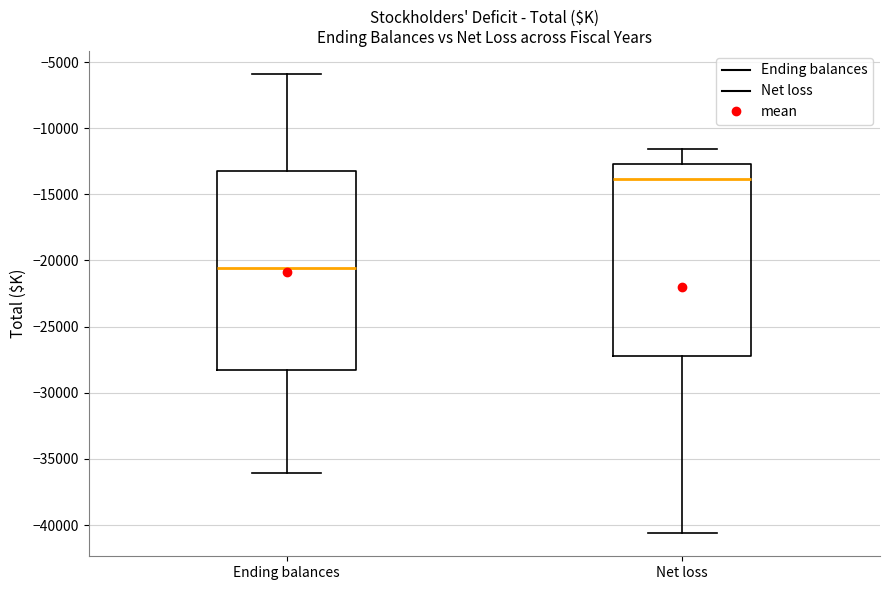

Where does the median line of the box for Net loss sit on the y-axis? The values are not printed on the chart, so give them approximately, as read against the axis.

-14000